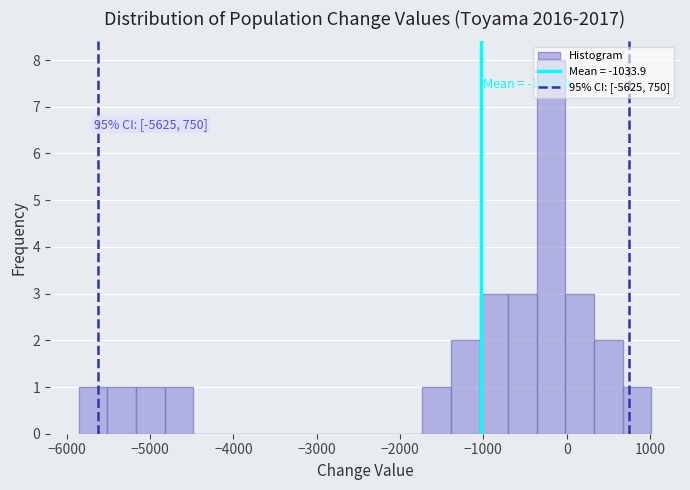

Around what value on the x-axis is the tallest bar? Give the approximate position of its centre, as read against the axis.

-200